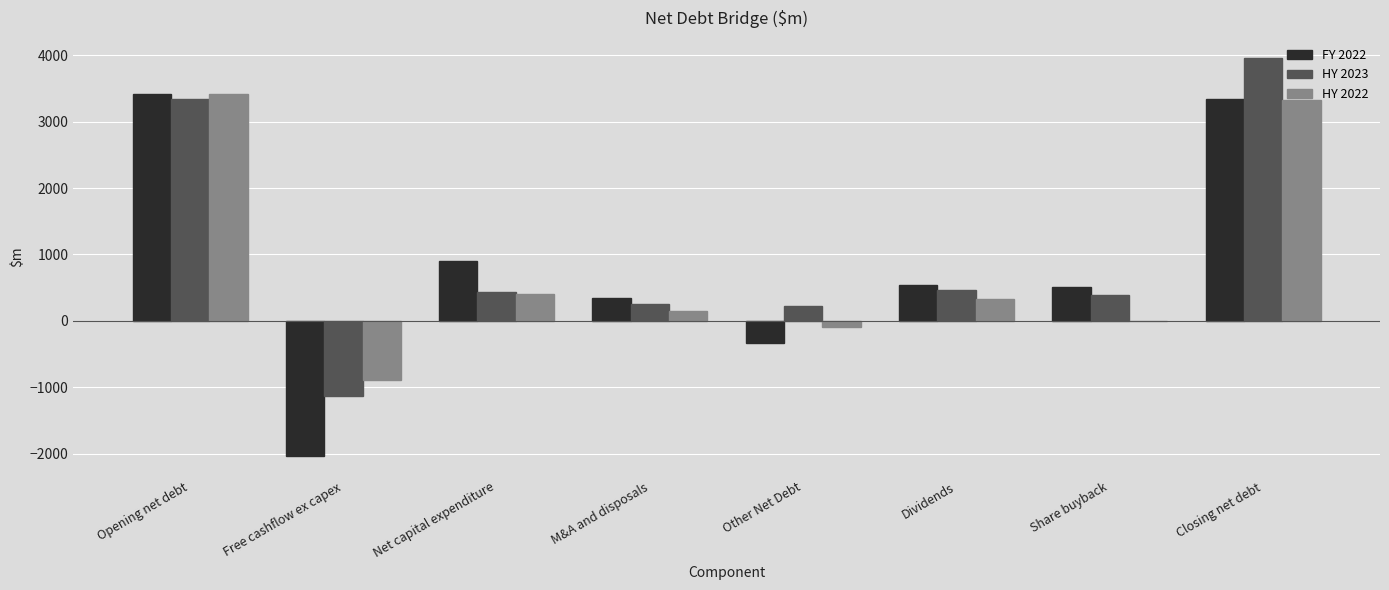

Between Dividends and Closing net debt, which series saw the biggest shift?

HY 2023